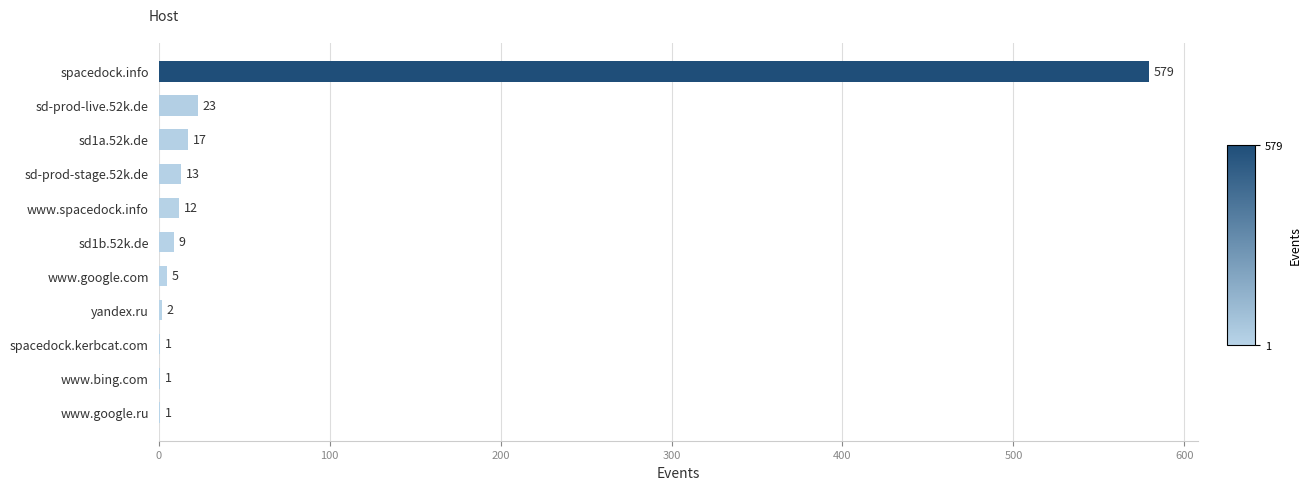

The chart shows a value of 1 at www.google.ru. True or false?

True